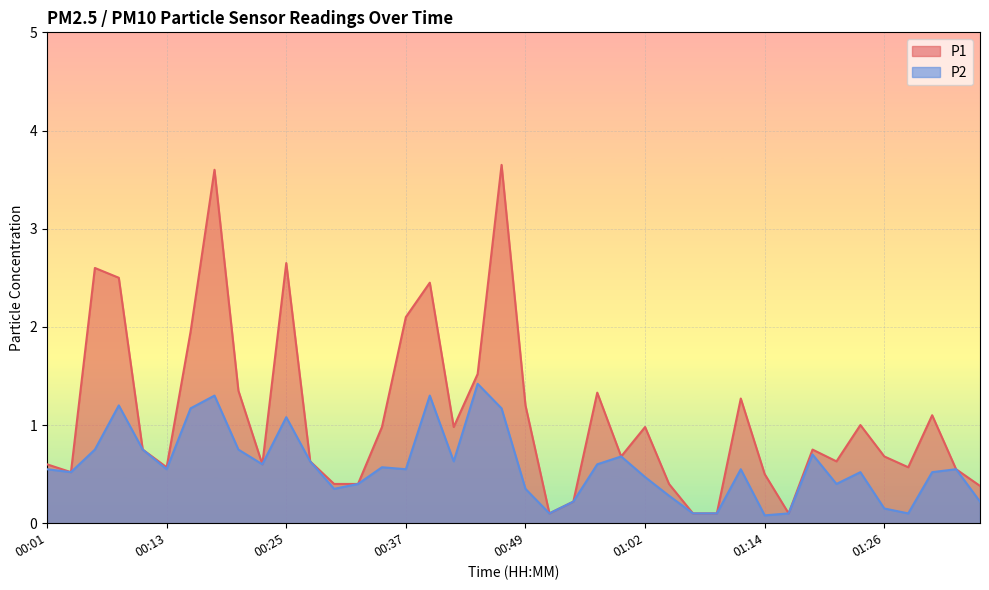

What position from the left is 01:33?

39